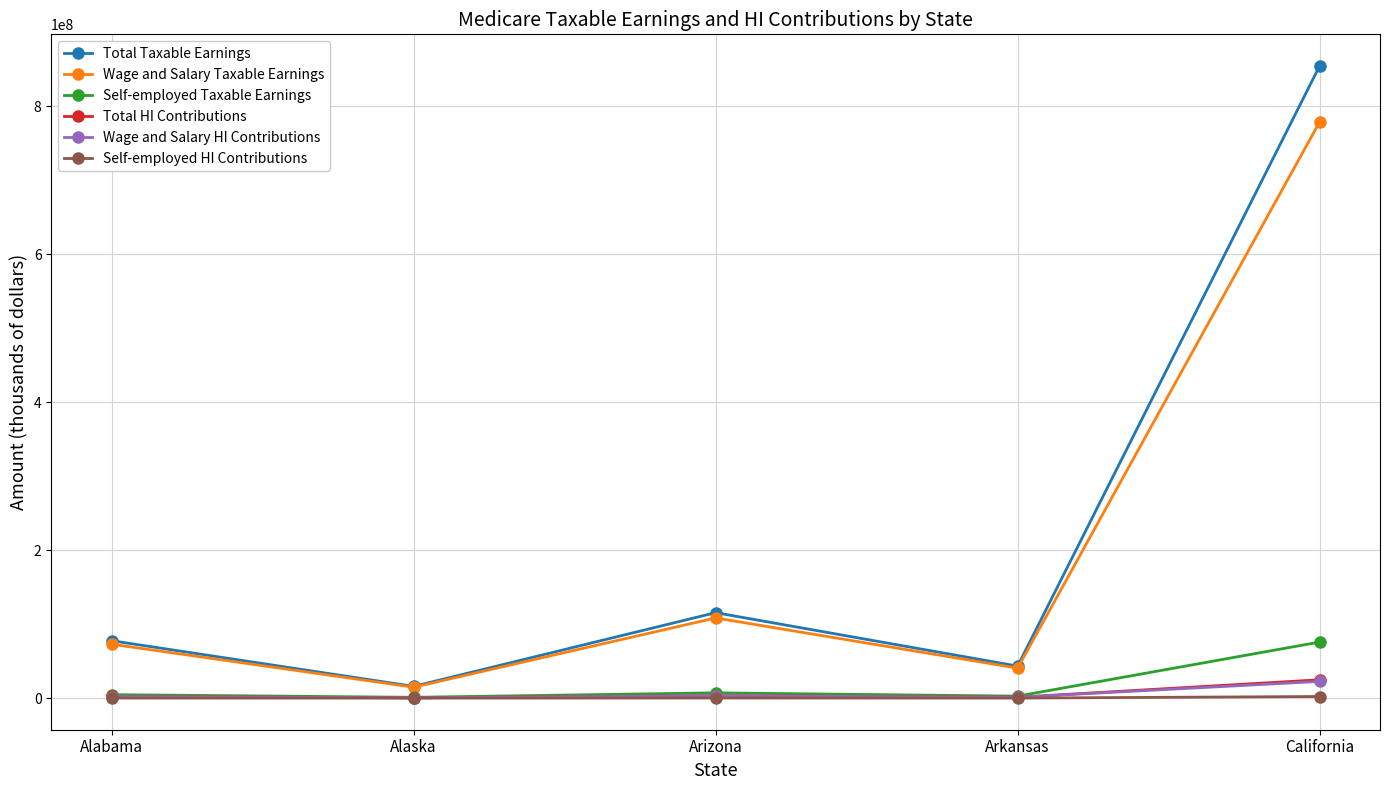

What are all the series names shown in the legend?

Total Taxable Earnings, Wage and Salary Taxable Earnings, Self-employed Taxable Earnings, Total HI Contributions, Wage and Salary HI Contributions, Self-employed HI Contributions